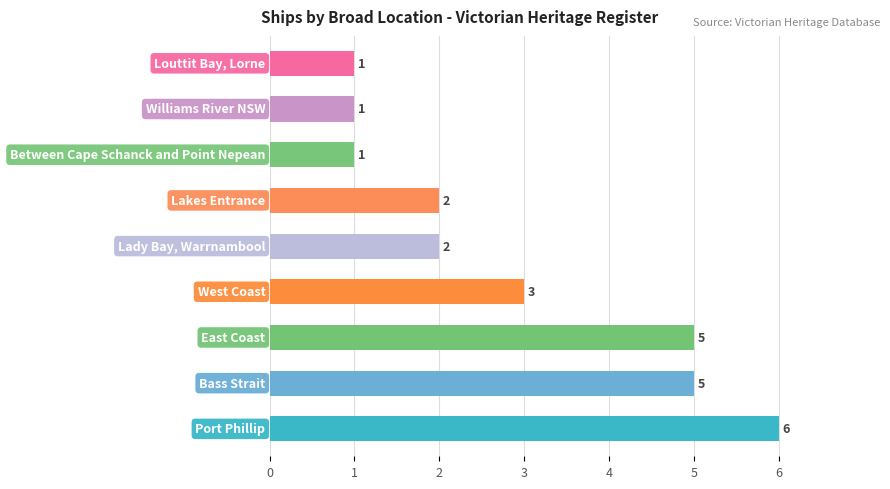

Between Port Phillip and Bass Strait, which is larger?

Port Phillip